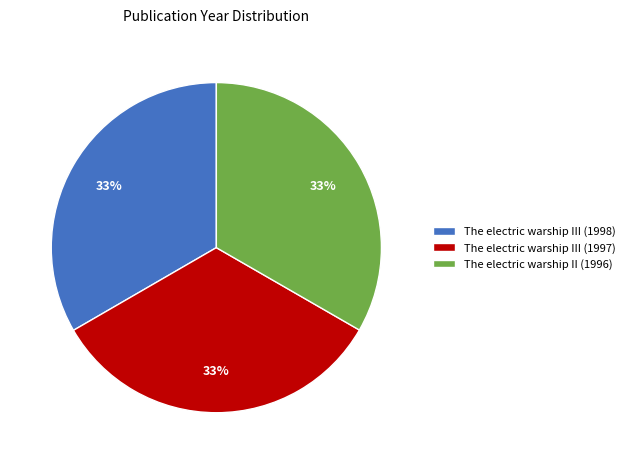

Do The electric warship III (1997) and The electric warship III (1998) together represent more than half of the pie?

Yes